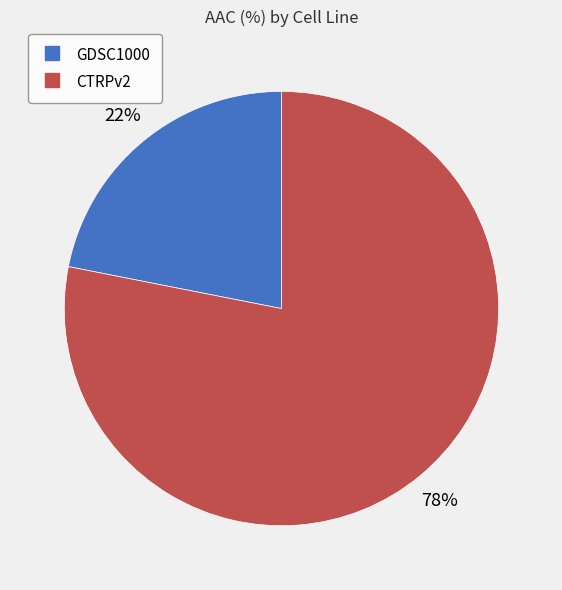

What is the smallest slice in the pie chart?

GDSC1000